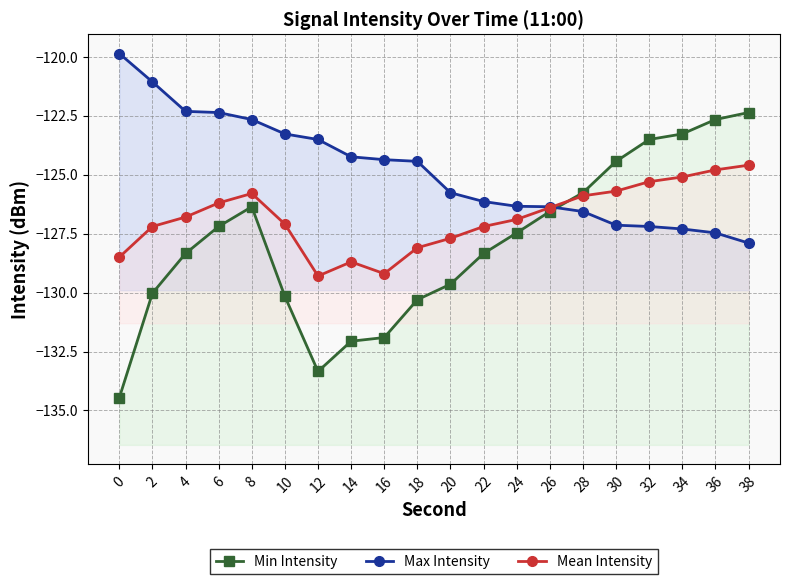

Rank the series by their maximum value, from lowest to highest.

Mean Intensity, Min Intensity, Max Intensity